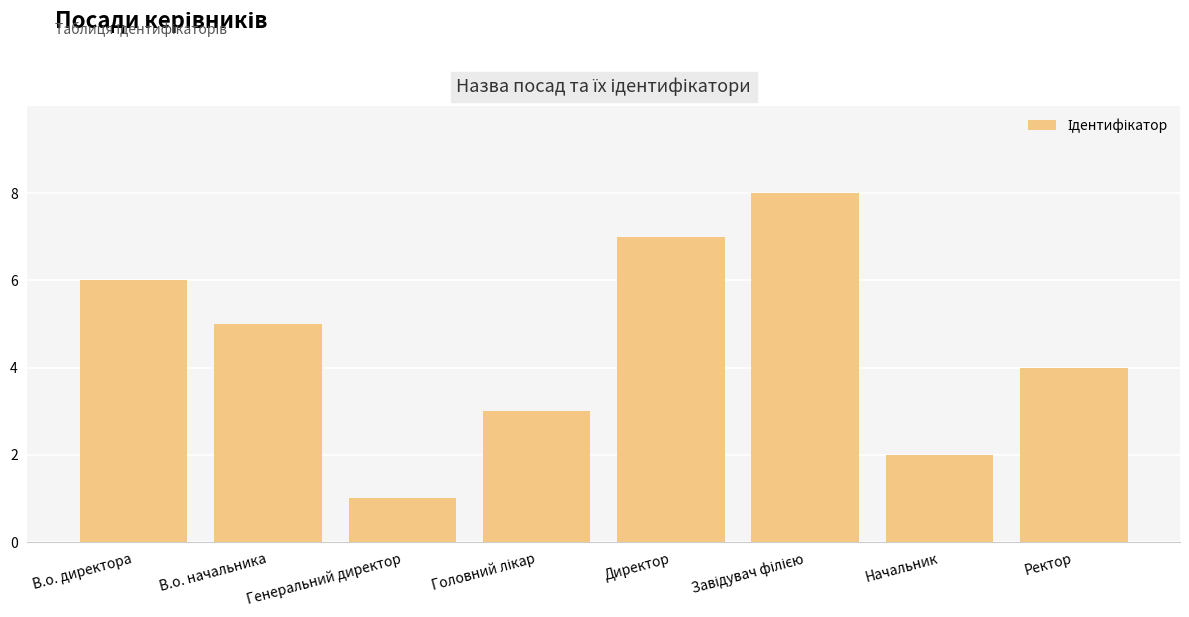

At which label does the data first exceed 5?

В.о. директора